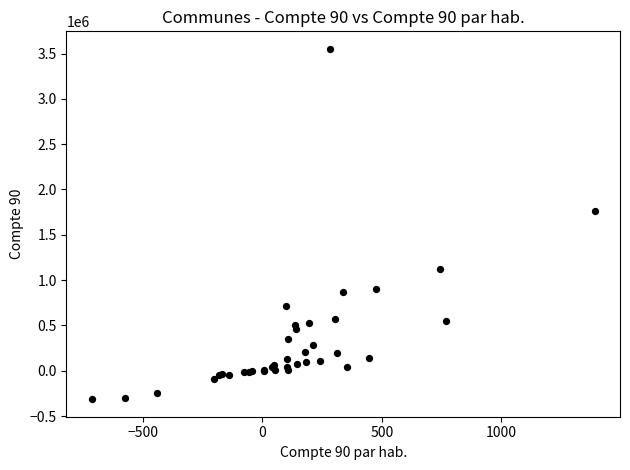

What Y value in the scatter plot is closest to 1618552?

1766349.5